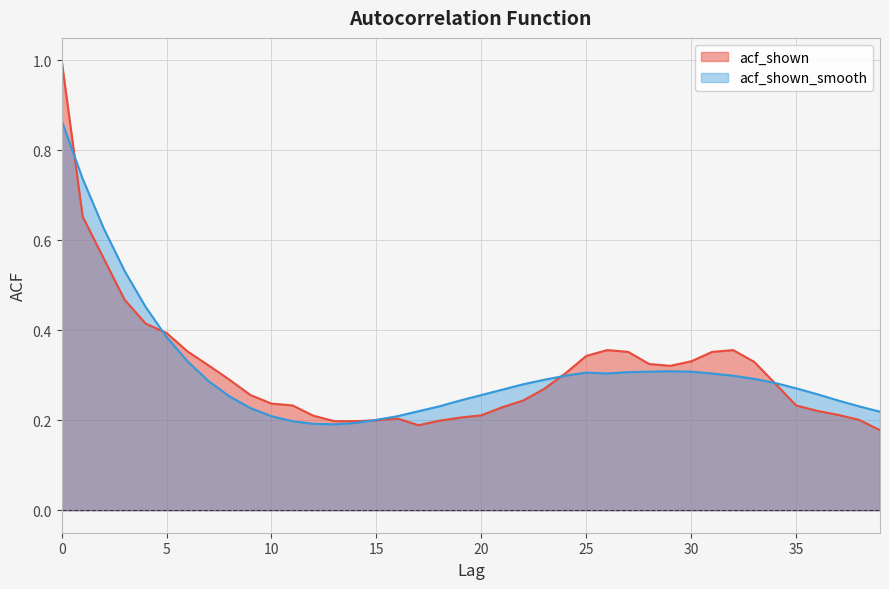

Rank the series at 37 from lowest to highest value.

acf_shown, acf_shown_smooth